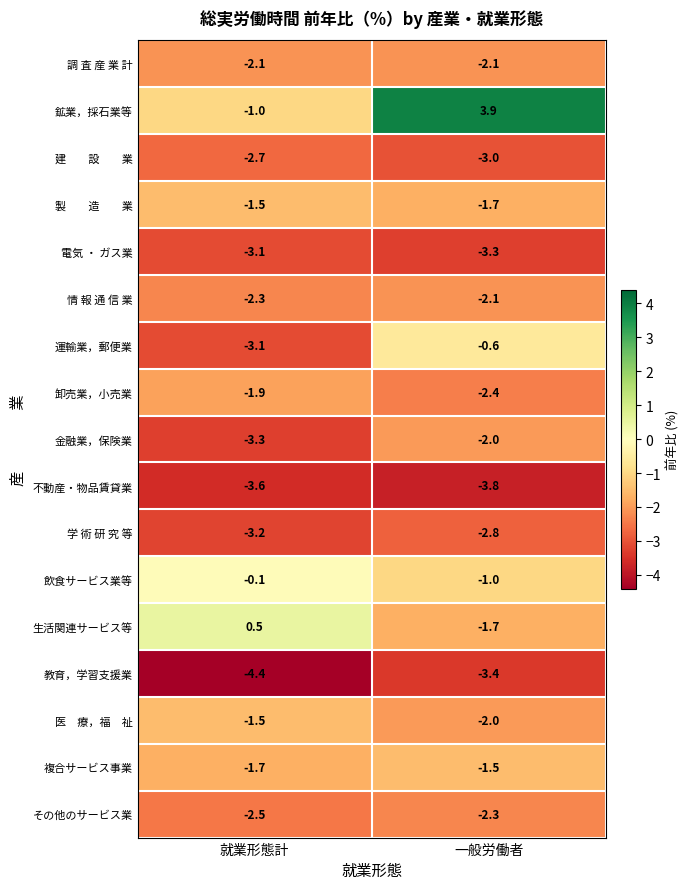

Count the number of categories in the chart.

2